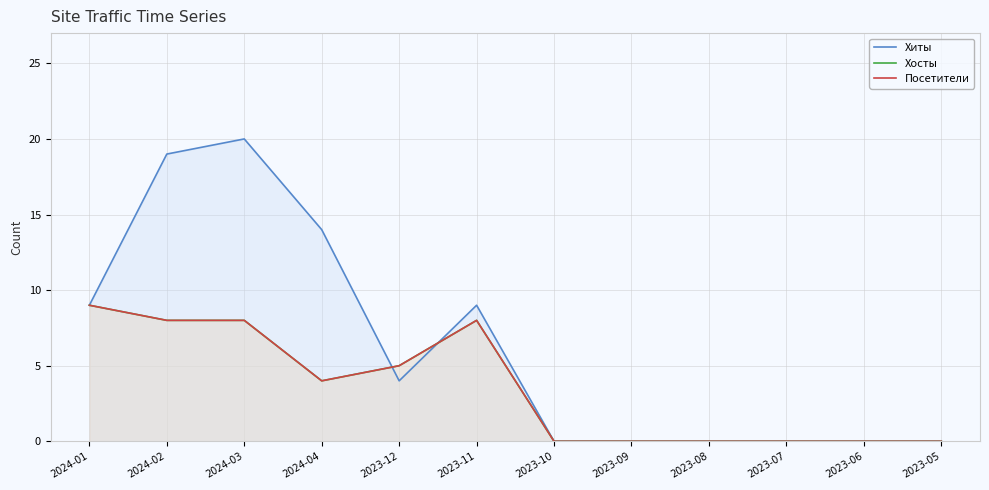

List the labels in order of Посетители value, largest first.

2024-01, 2024-02, 2024-03, 2023-11, 2023-12, 2024-04, 2023-10, 2023-09, 2023-08, 2023-07, 2023-06, 2023-05